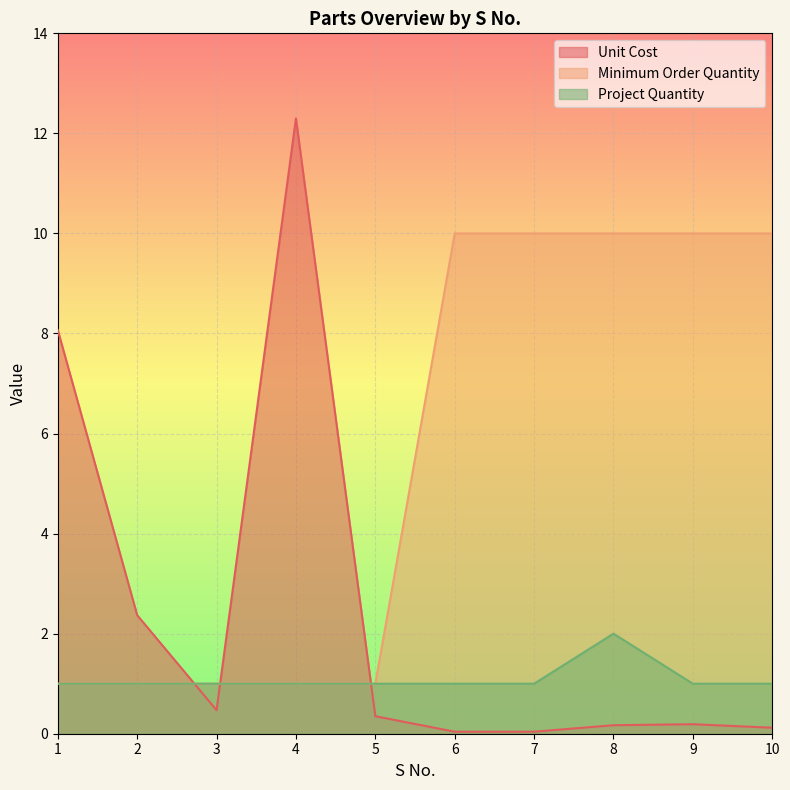

How many values in the Minimum Order Quantity series are below 10?

5